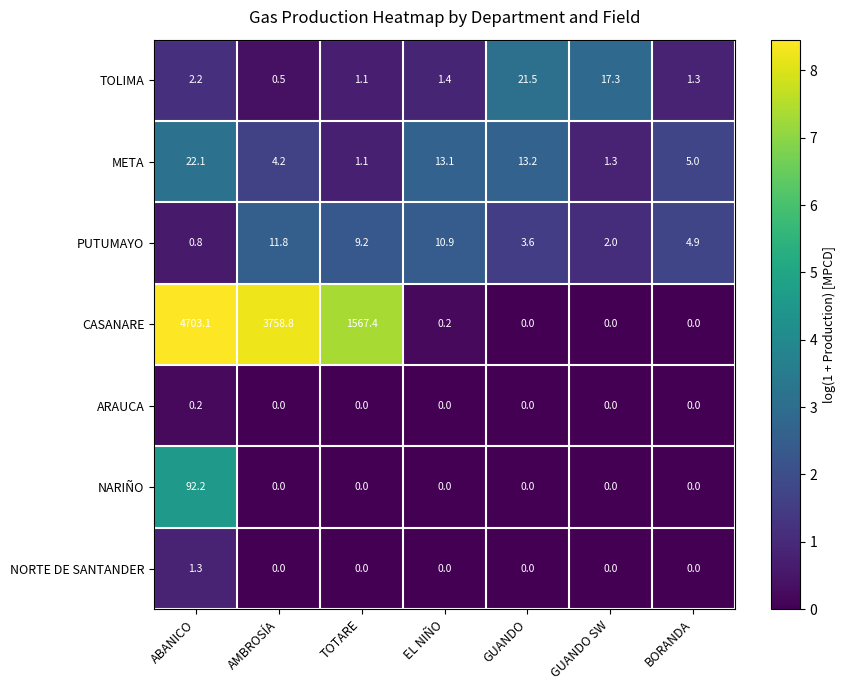

Is it true that NORTE DE SANTANDER equals -0.6 at GUANDO SW?

False